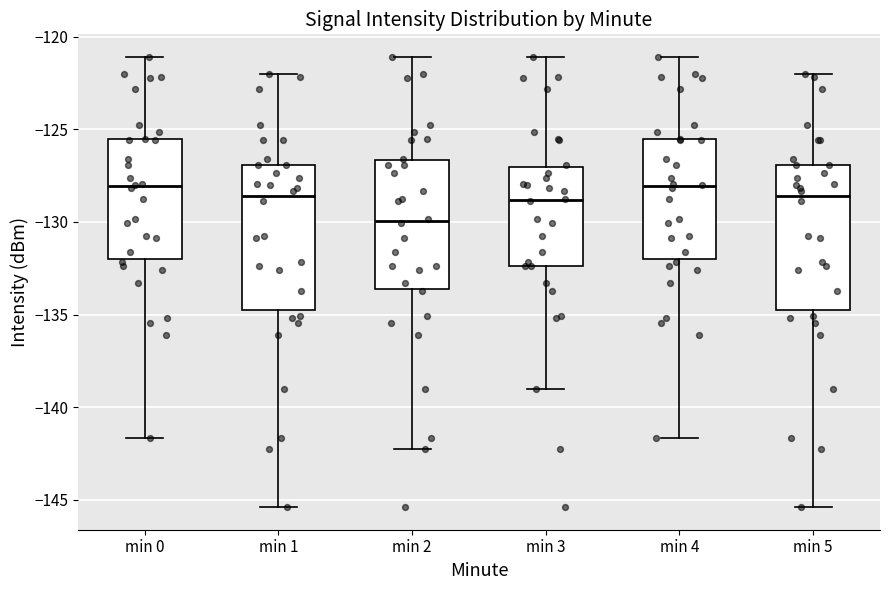

Reading left to right, read every box against the y-axis: the position of its median line, the range the box covers, and the ends of its whiskers. The values are not printed on the chart, so give them approximately, as read against the axis.

min 0: median -128.0, box -132.0 to -125.5, whiskers -141.5 to -121.0
min 1: median -128.5, box -134.5 to -127.0, whiskers -145.5 to -122.0
min 2: median -130.0, box -133.5 to -126.5, whiskers -142.5 to -121.0
min 3: median -129.0, box -132.5 to -127.0, whiskers -139.0 to -121.0
min 4: median -128.0, box -132.0 to -125.5, whiskers -141.5 to -121.0
min 5: median -128.5, box -134.5 to -127.0, whiskers -145.5 to -122.0